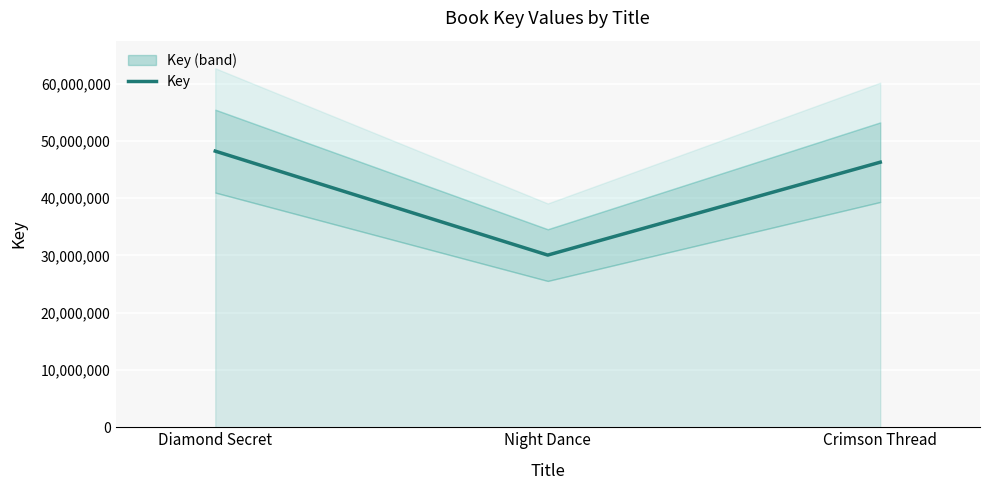

Is it true that the value at Diamond Secret is 79844402?

False